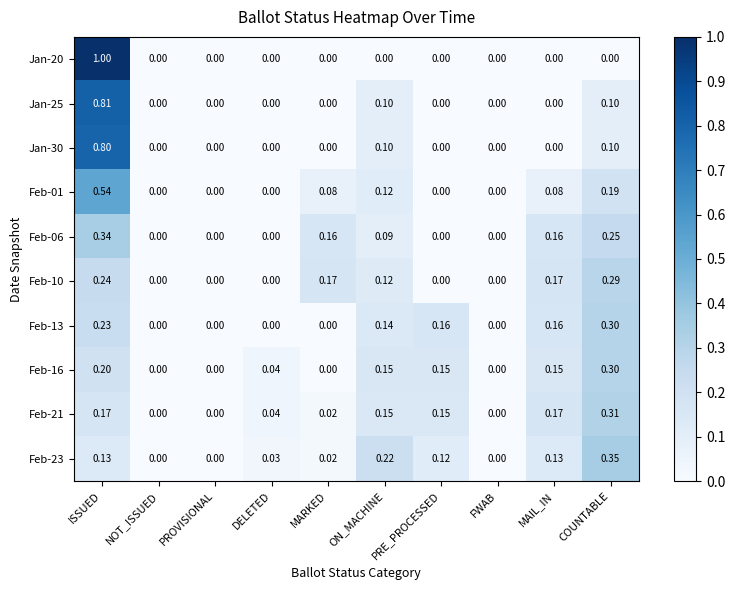

Is the value of Feb-10 at NOT_ISSUED greater than the value of Feb-23 at MAIL_IN?

No